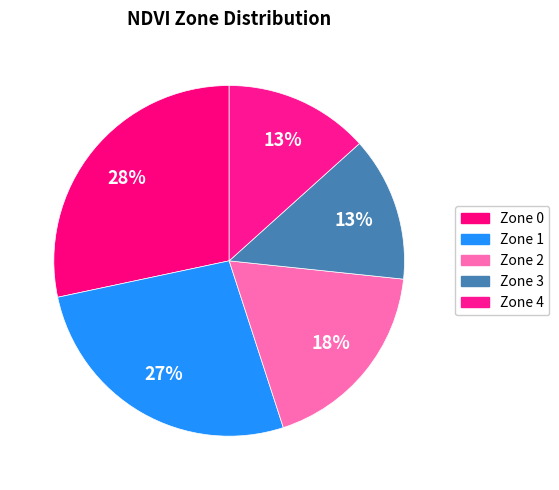

How many slices are in this pie chart?

5